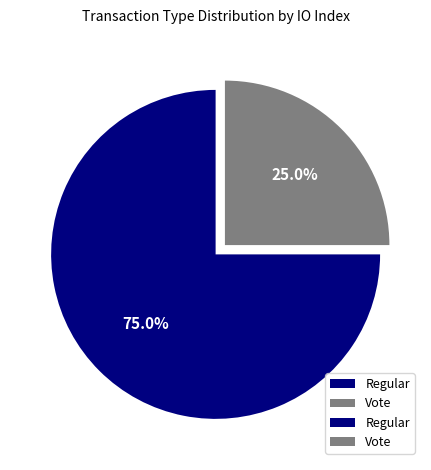

True or false: Vote accounts for 20% of the total.

False